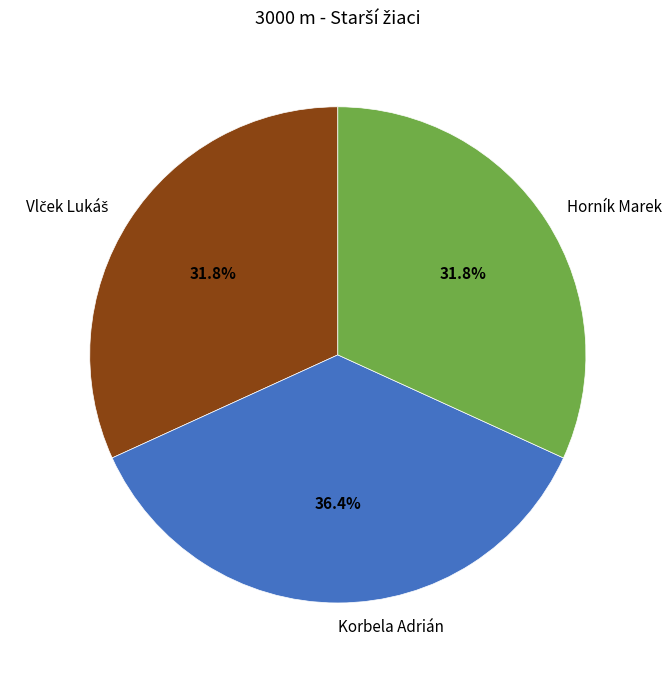

Do Korbela Adrián and Horník Marek together represent more than half of the pie?

Yes